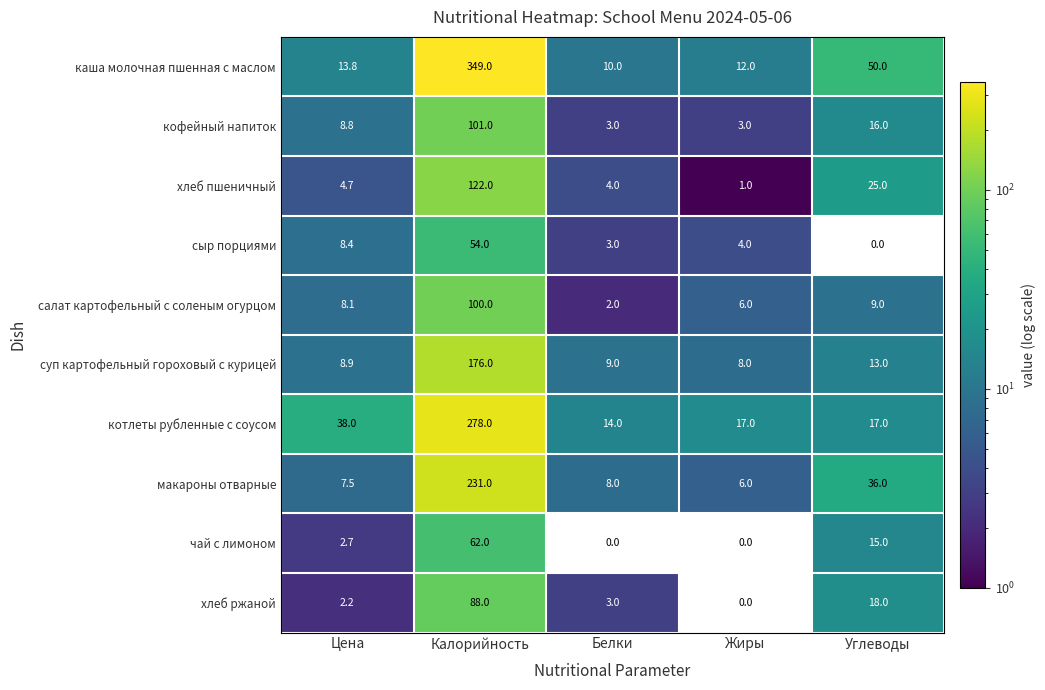

What is the sum of all салат картофельный с соленым огурцом values?

125.1